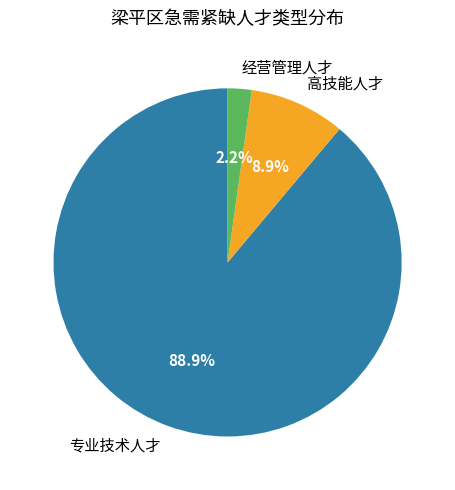

Count the number of slices in the pie.

3